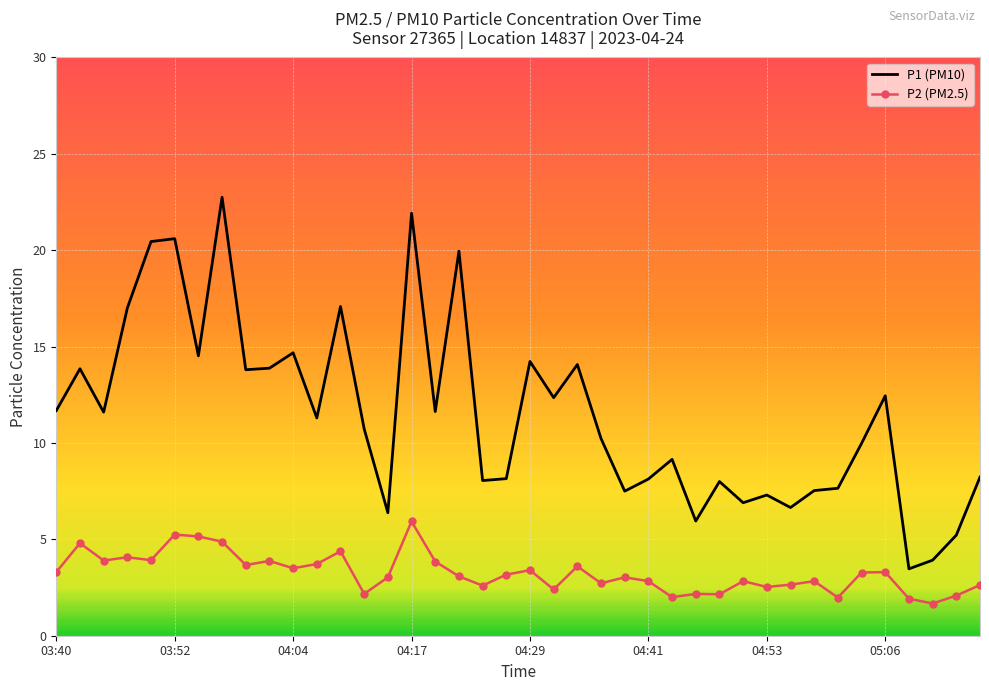

What is the difference between the second highest and second lowest values in the P2 (PM2.5) series?

3.3